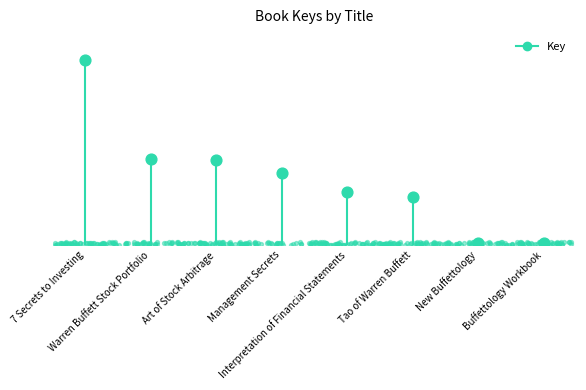

Which has a higher value, New Buffettology or Art of Stock Arbitrage?

Art of Stock Arbitrage